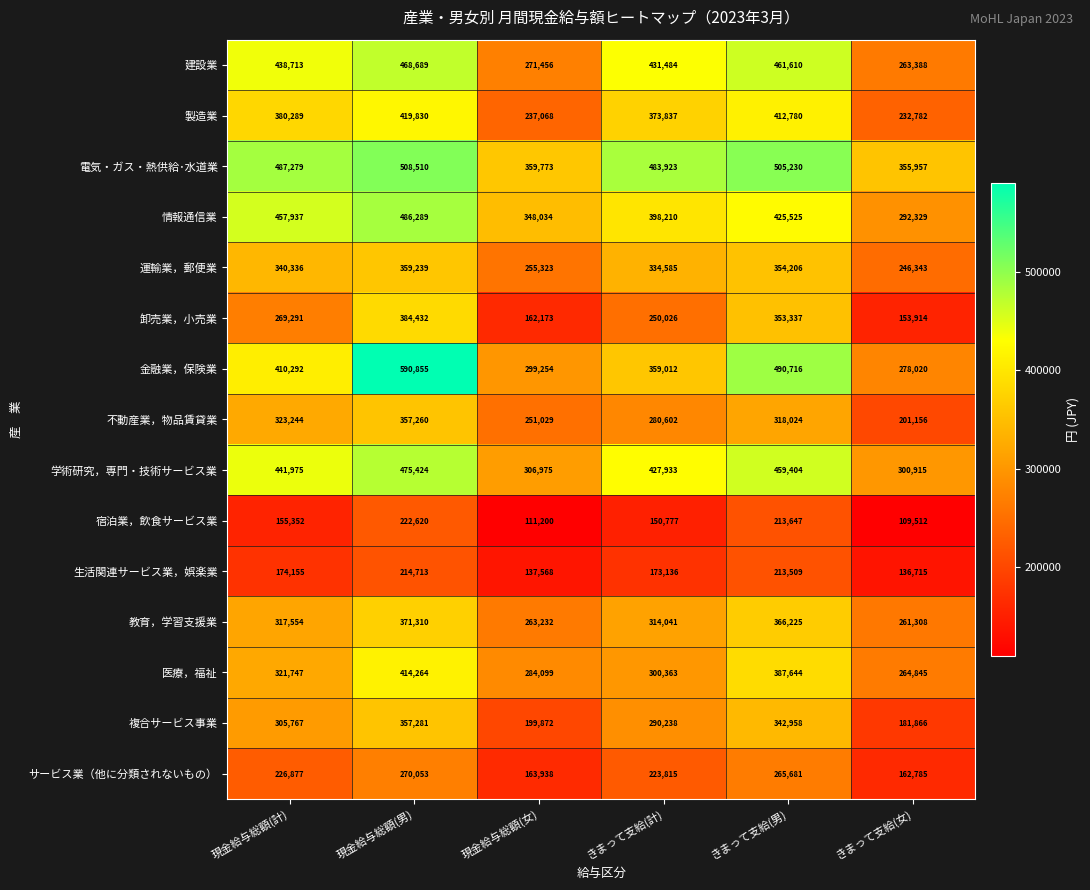

At how many categories does at least one series exceed 374198?

4